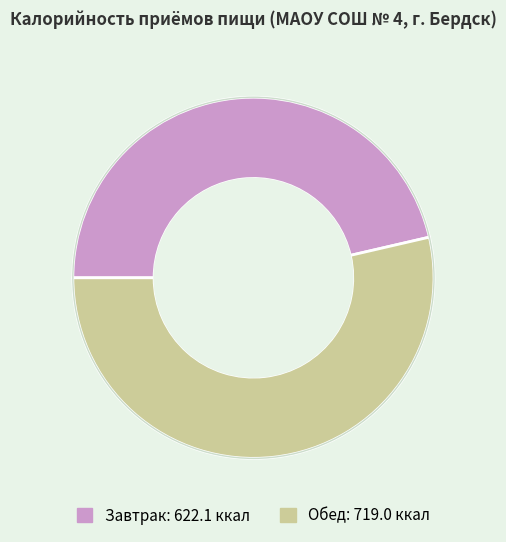

Count the number of slices in the pie.

2